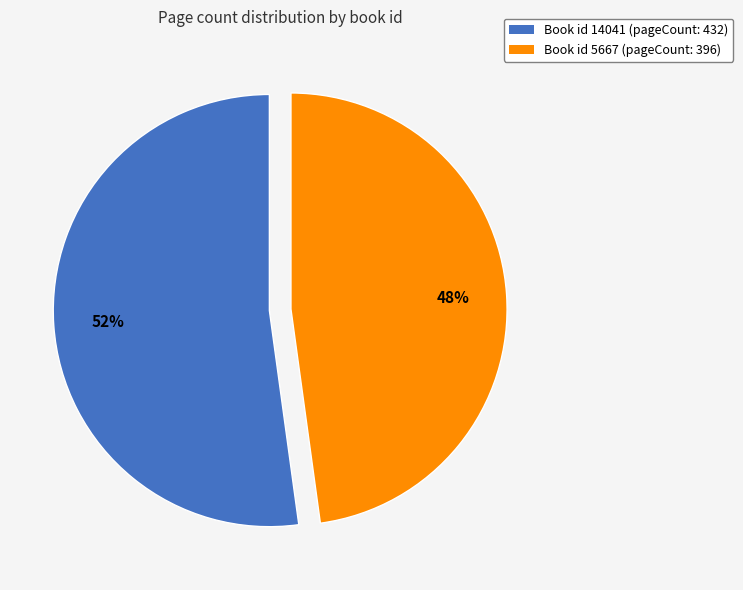

Is there a majority slice in this chart?

Yes